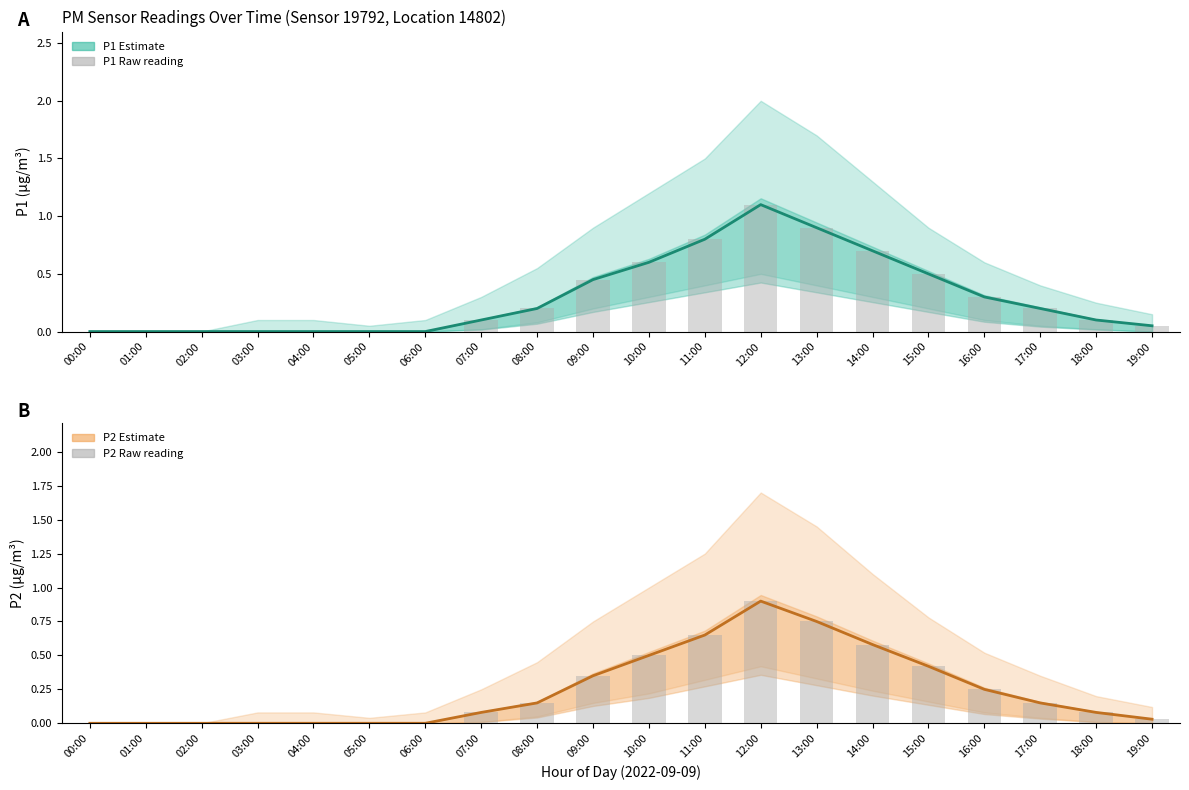

What is the difference between the maximum and minimum values in the P2 raw series?

0.9